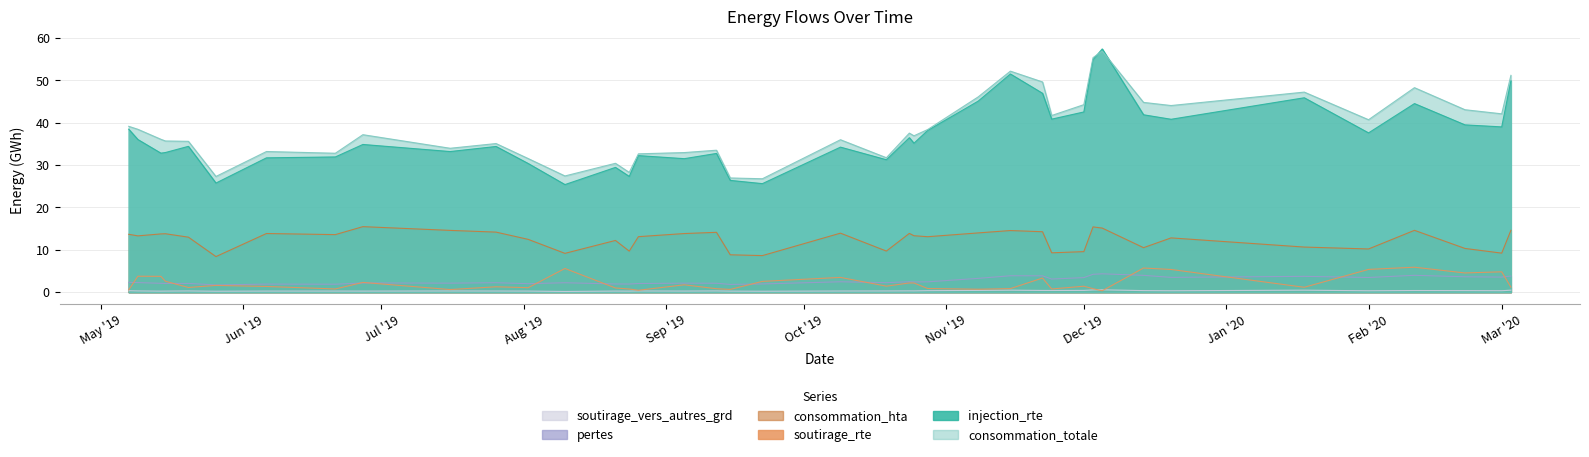

True or false: consommation_hta and injection_rte intersect in this chart.

False